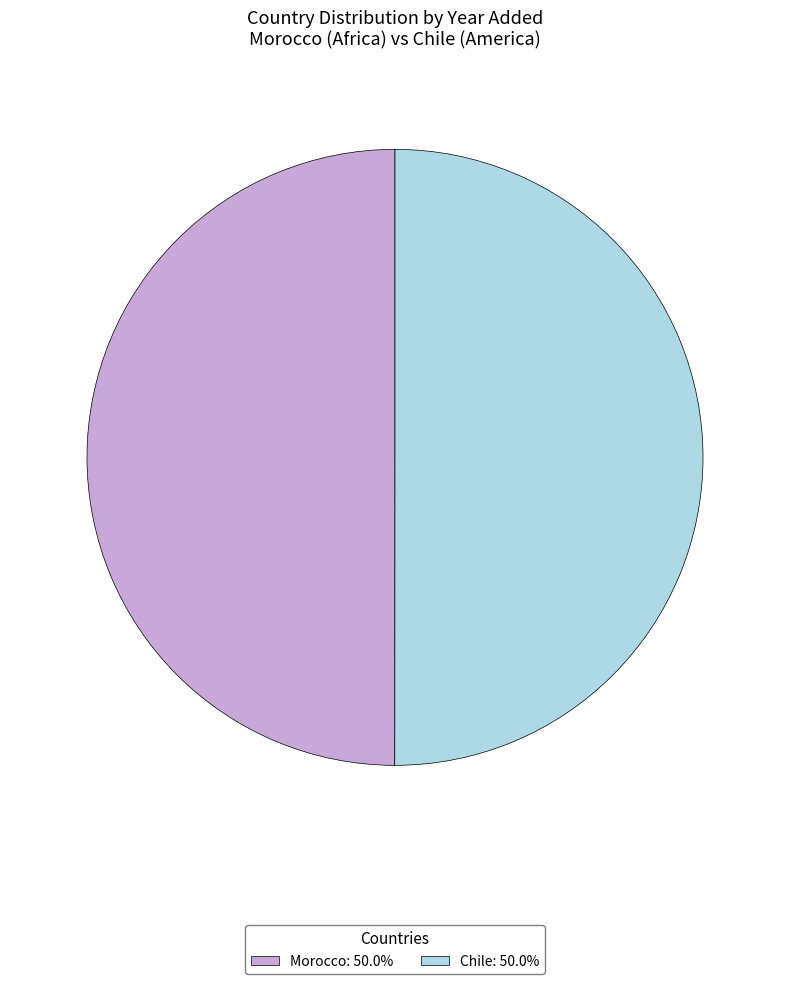

Approximately how many times larger is the value at Morocco: 50.0% compared to Chile: 50.0%?

1.0